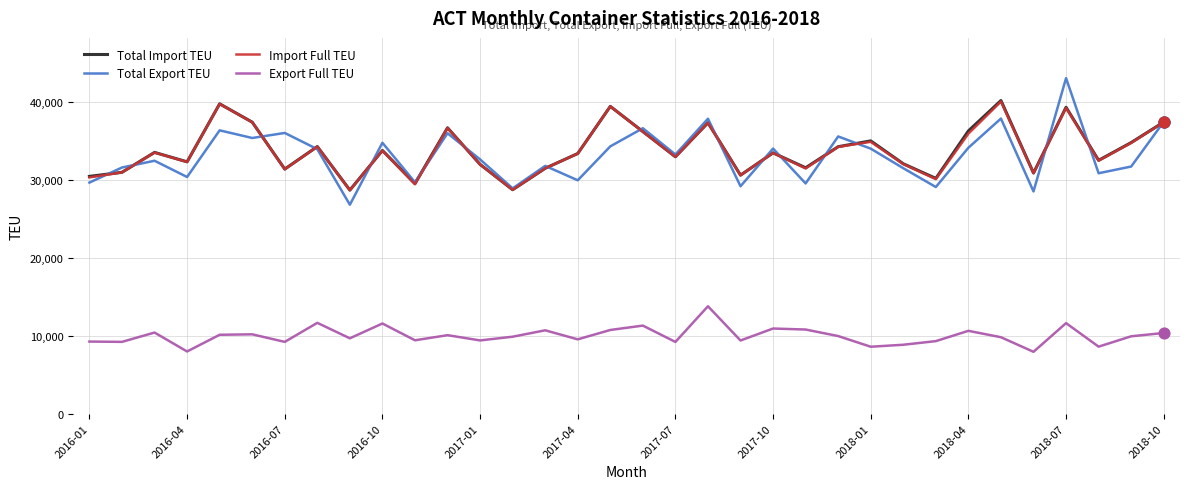

Which series has the largest range (max minus min)?

Total Export TEU